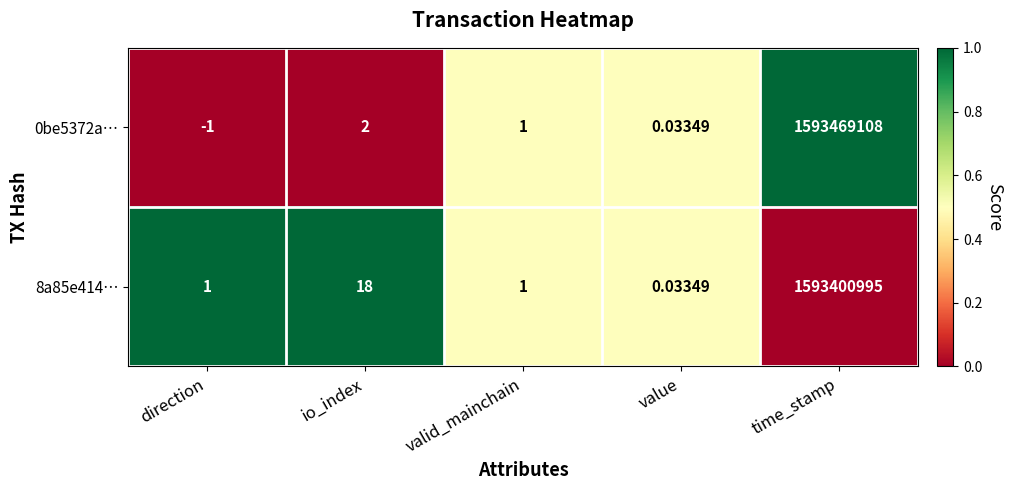

At which category is the sum across all series the highest?

time_stamp